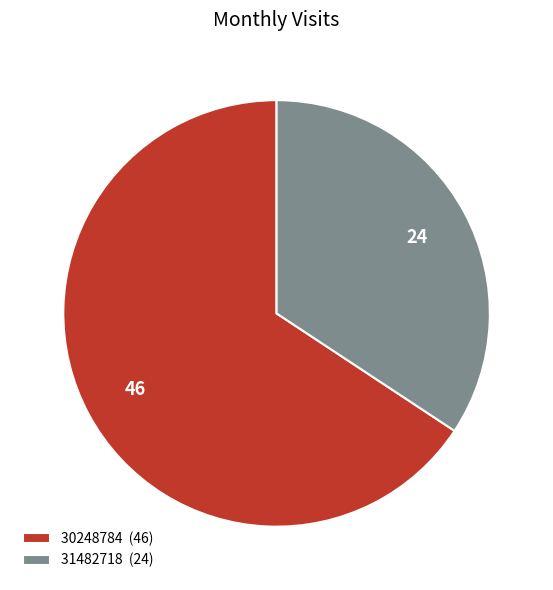

Between 31482718 (24) and 30248784 (46), which is larger?

30248784 (46)